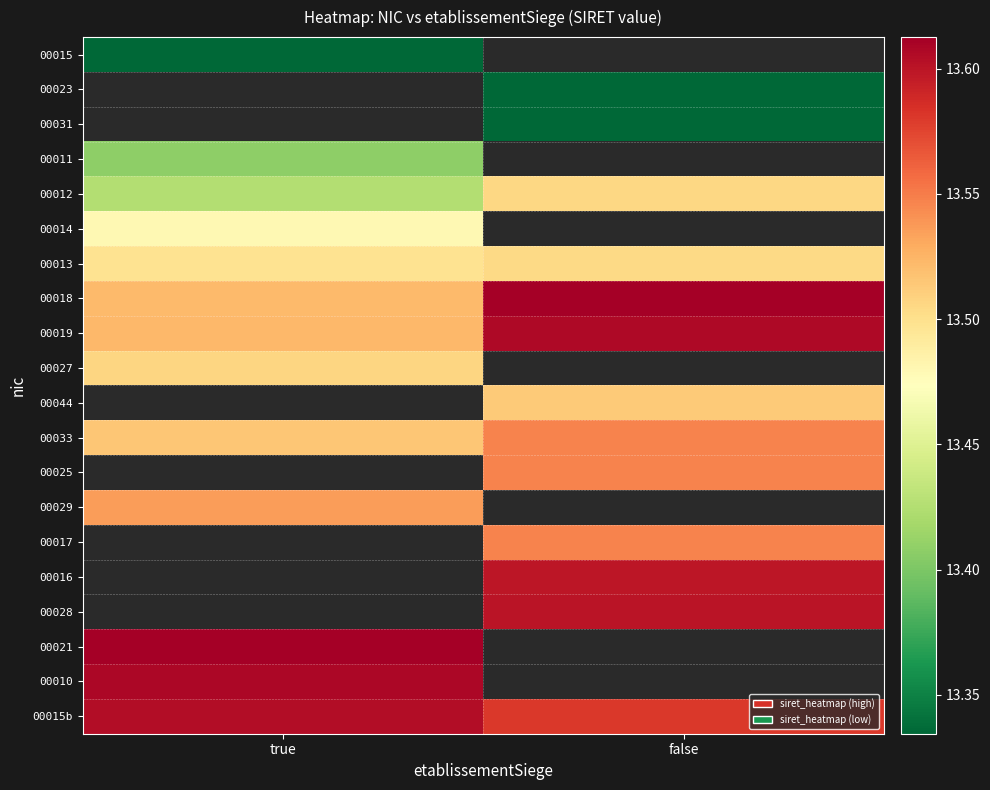

True or false: 00013 has a value of 7.2 at true.

False